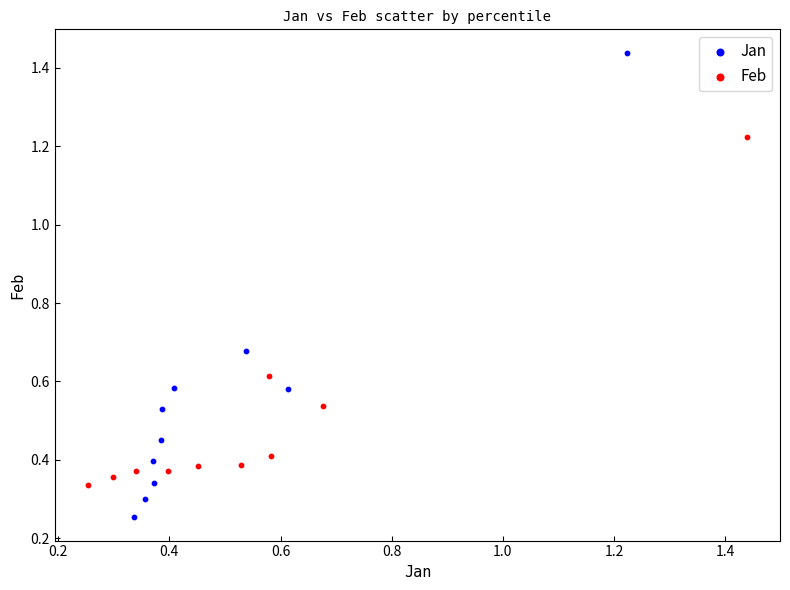

Which series reaches the minimum Y coordinate?

Jan